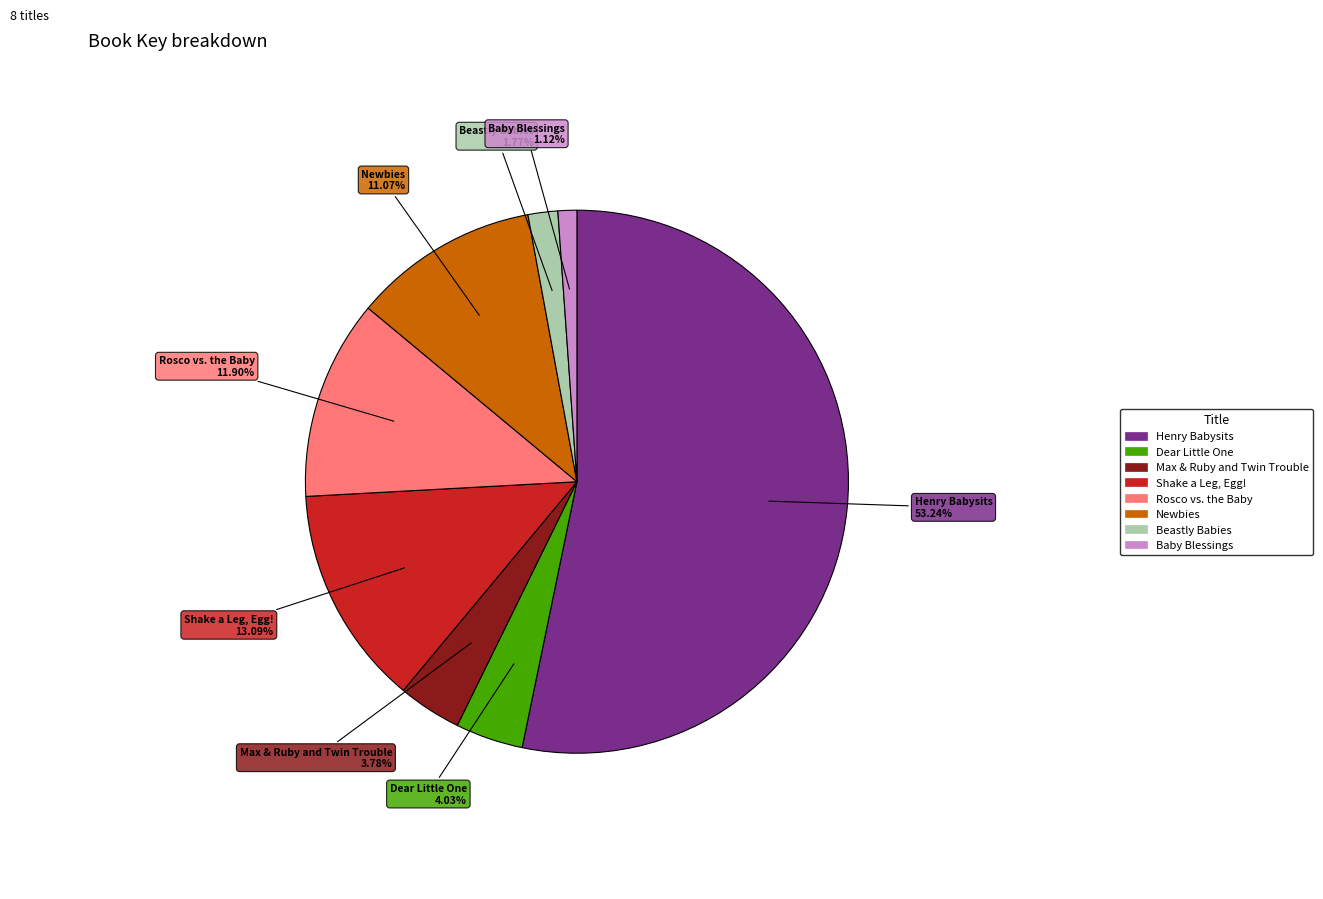

True or false: Shake a Leg, Egg! accounts for 13% of the total.

True